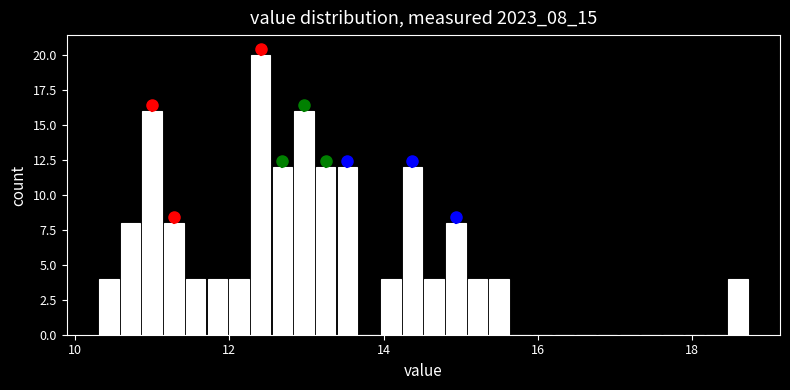

Read against the x-axis, roughly where is the centre of the tallest bar?

12.4